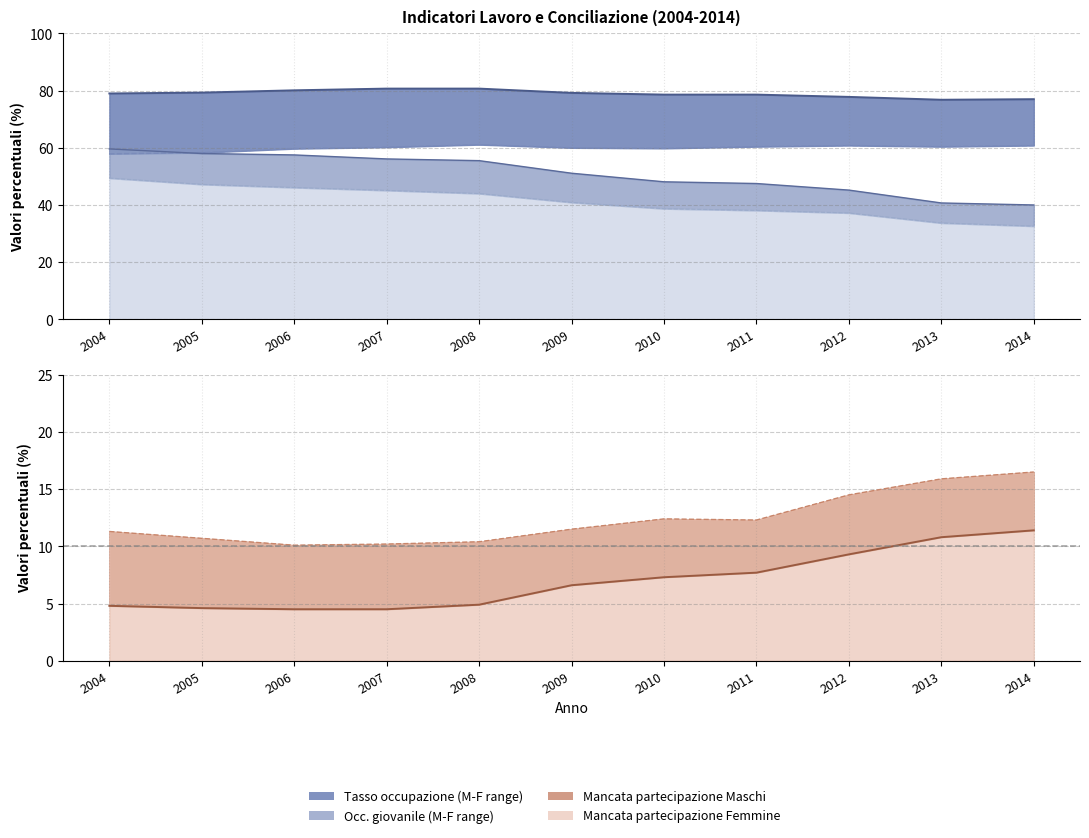

The value of Tasso occupazione Maschi (line) at 2005 is 138.0. True or false?

False